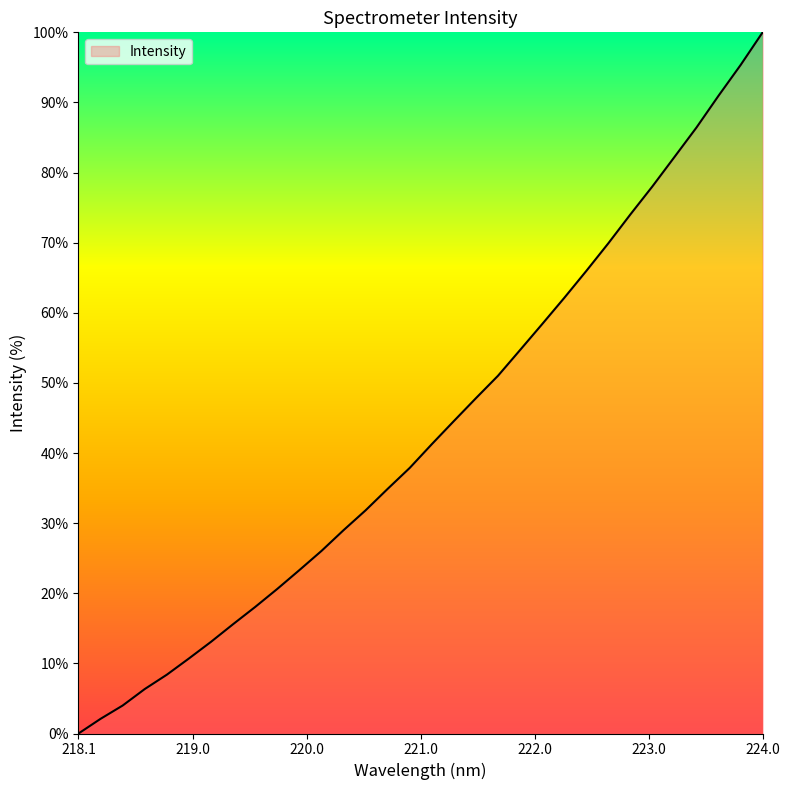

What is the maximum value shown in the chart?

100.0